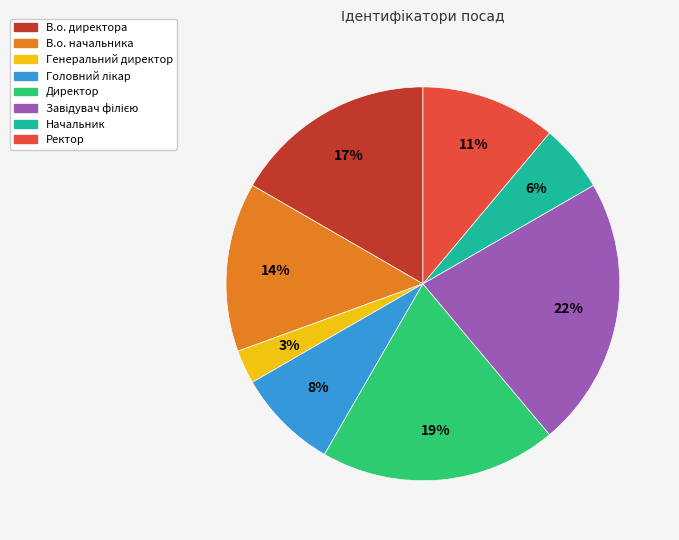

How many segments does this pie chart have?

8